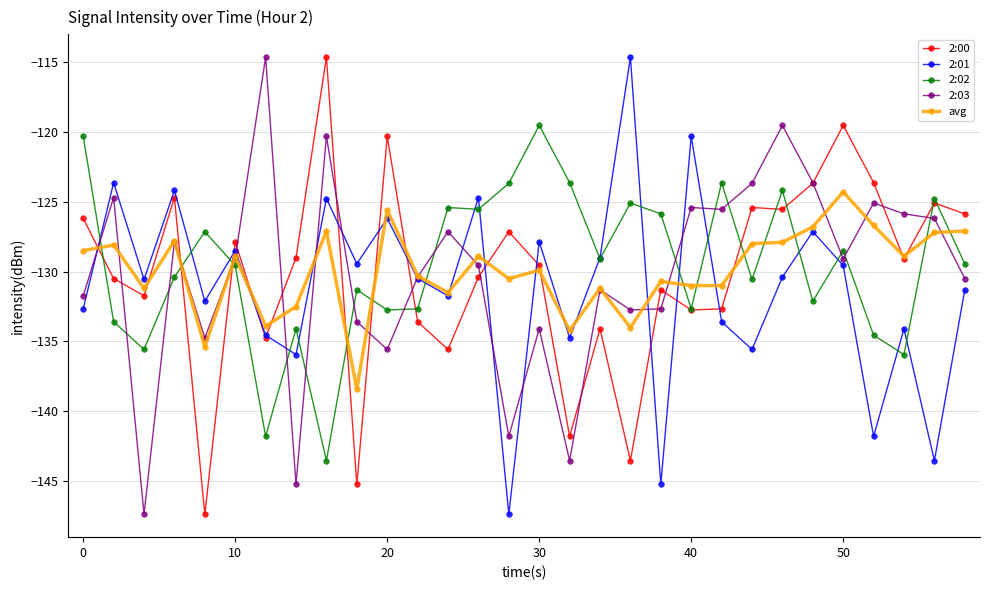

How many lines are shown in the chart?

5